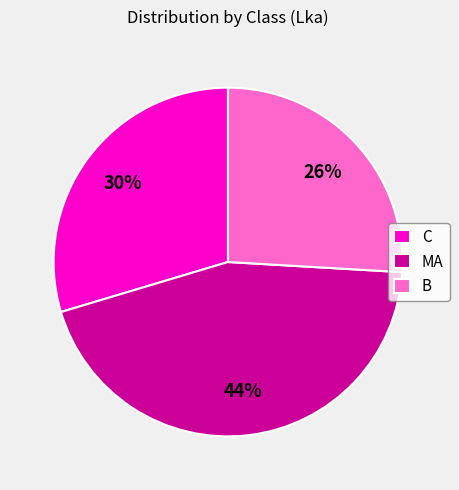

How many slices are in this pie chart?

3